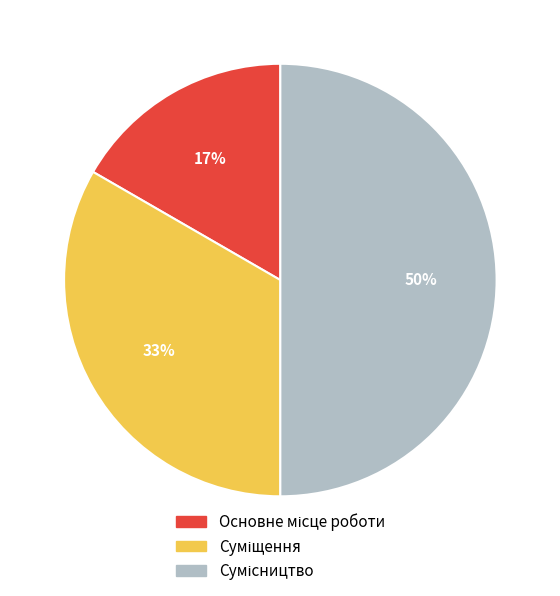

To the nearest percent, what is the average slice percentage?

33%